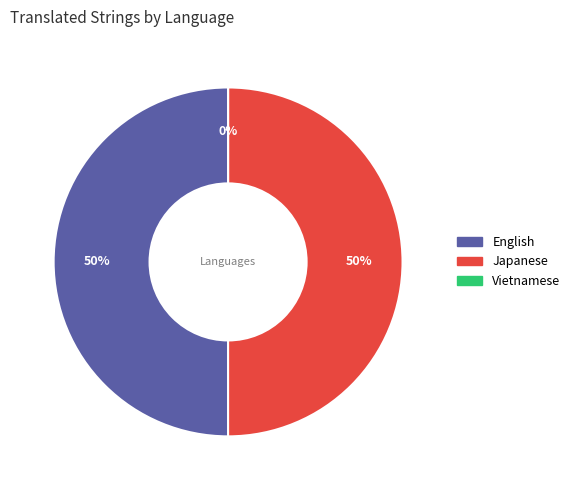

To the nearest percent, what is the average slice percentage?

33%